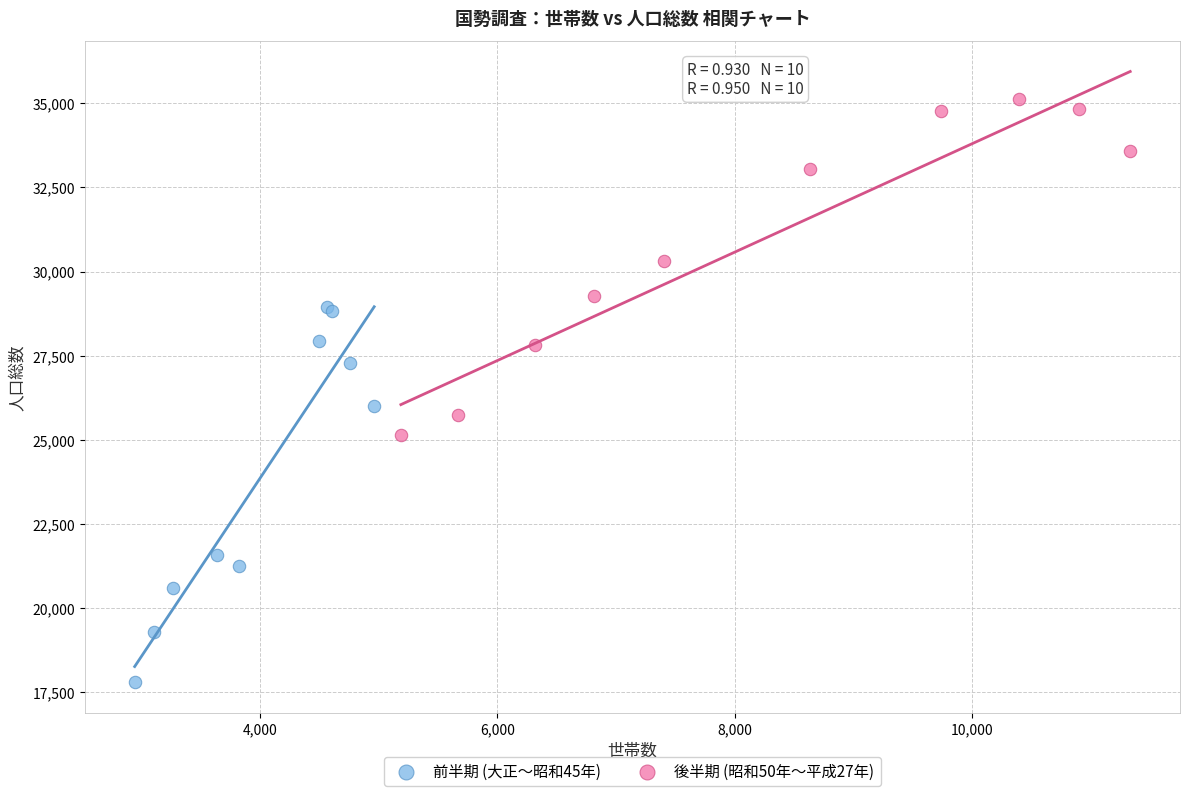

Which series reaches the maximum Y coordinate?

後半期 (昭和50年〜平成27年)